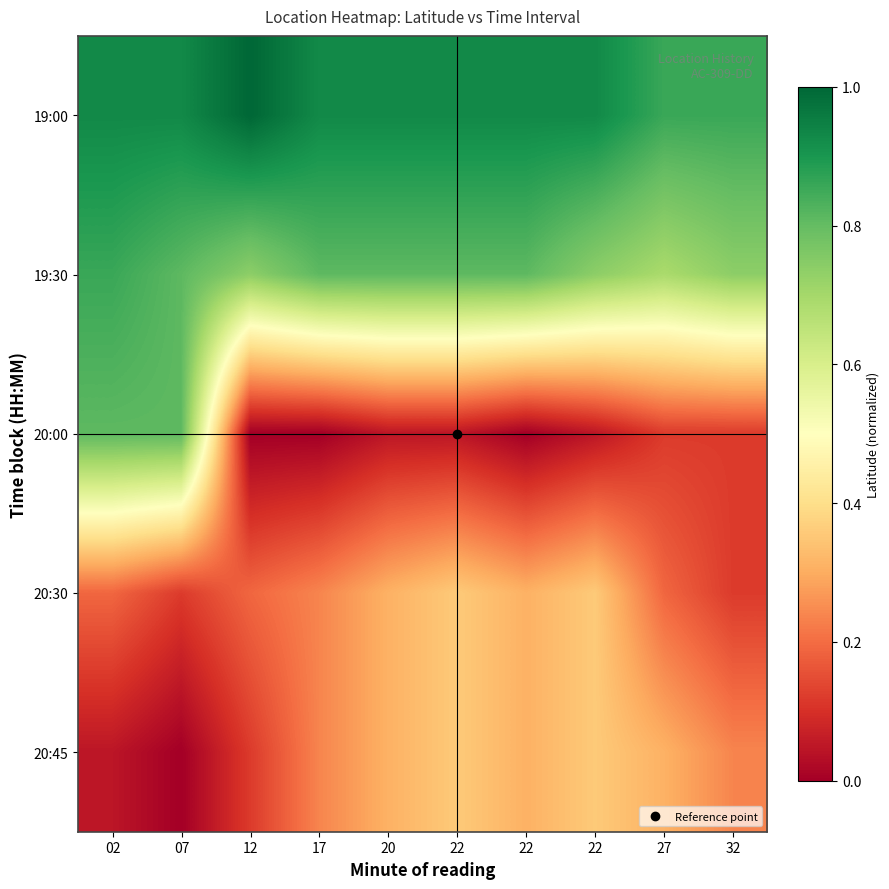

What is the total value across all series at 02?

2.8